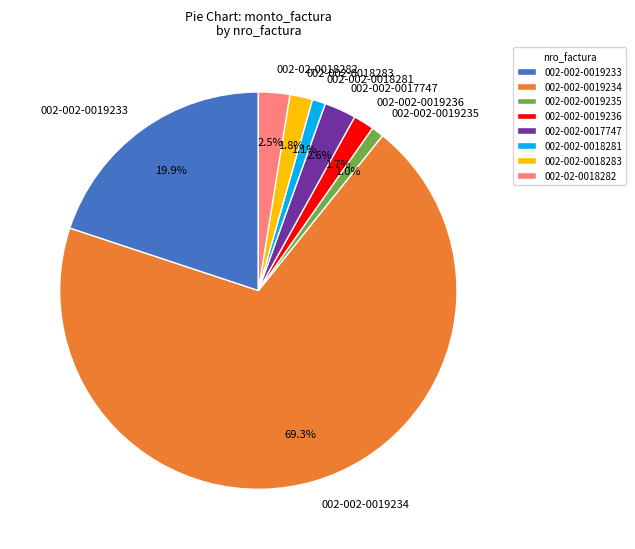

To the nearest percent, what percentage of the pie is 002-002-0019235?

1%